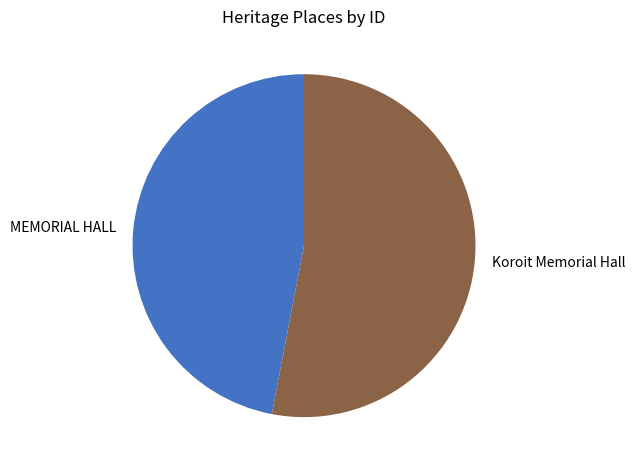

Which category has the smallest portion of the pie?

MEMORIAL HALL